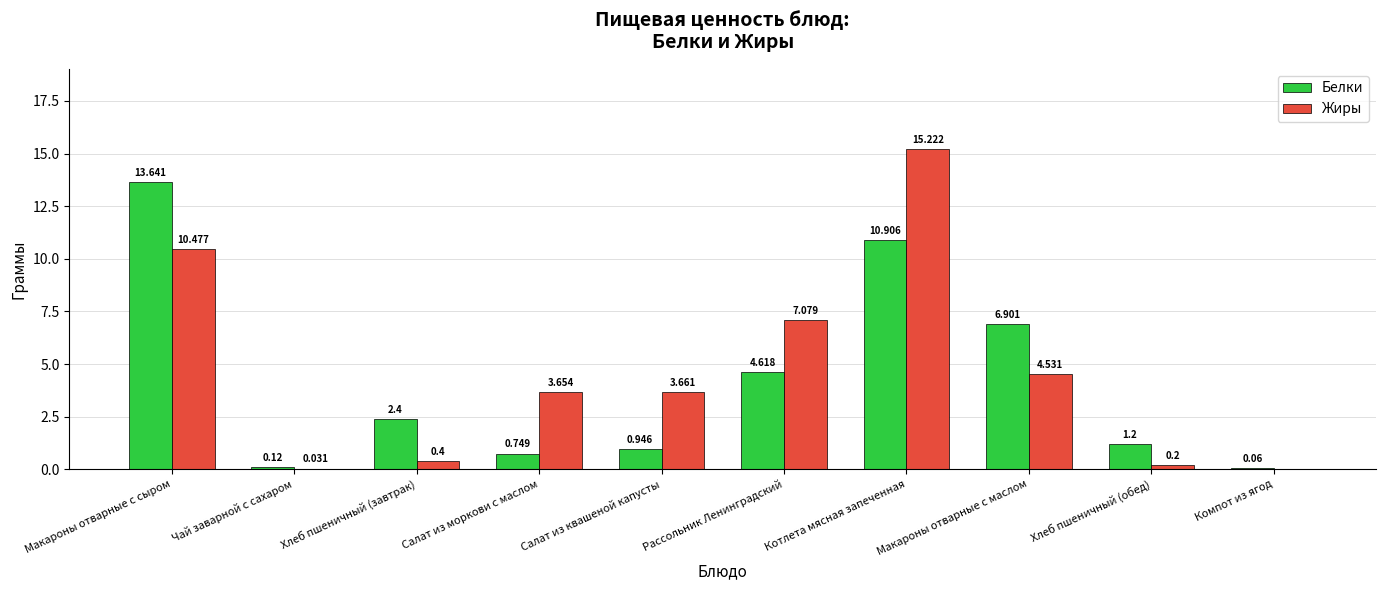

At which label is Жиры closest to 7?

Рассольник Ленинградский